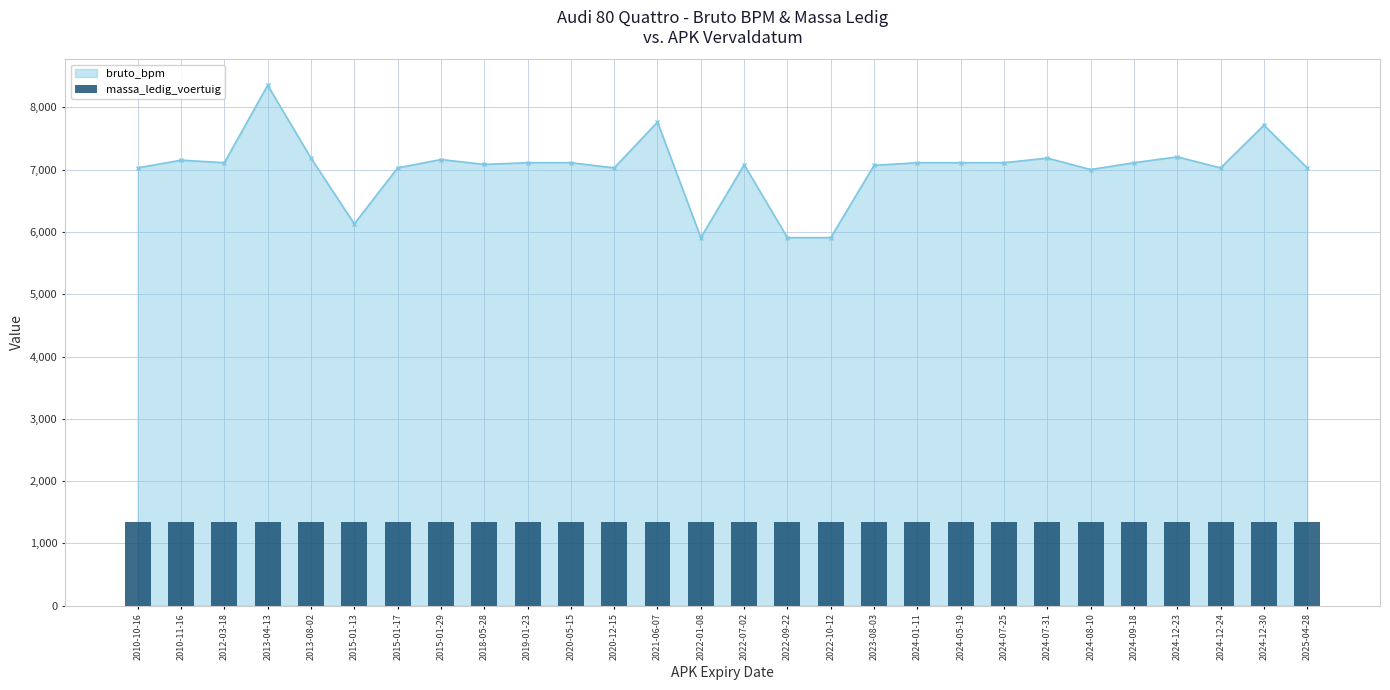

At which category is the sum across all series the highest?

20130413